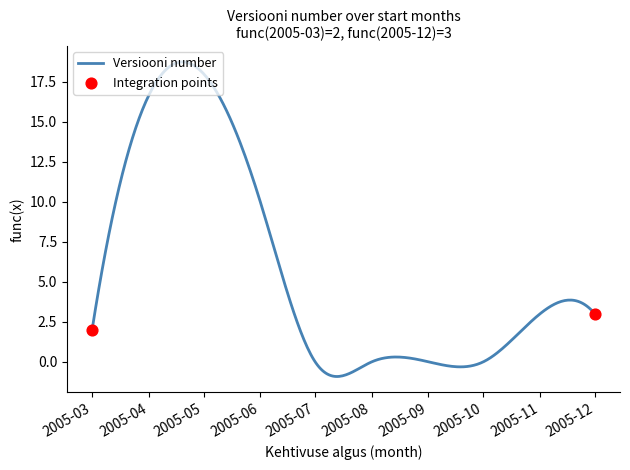

What is the difference between the maximum and minimum values?

19.7